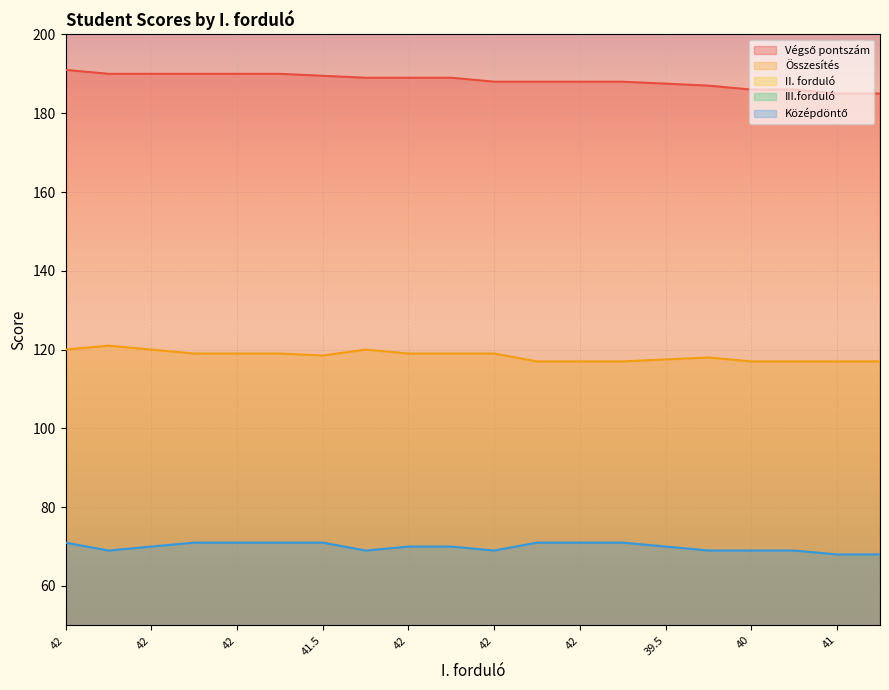

What is the sum of all II. forduló values?

852.0